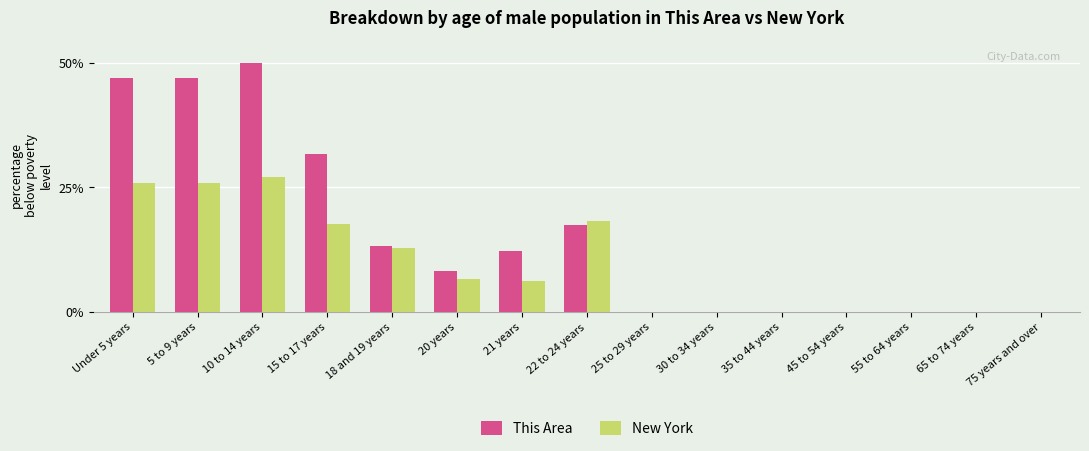

Between 22 to 24 years and 55 to 64 years, which series saw the biggest shift?

New York